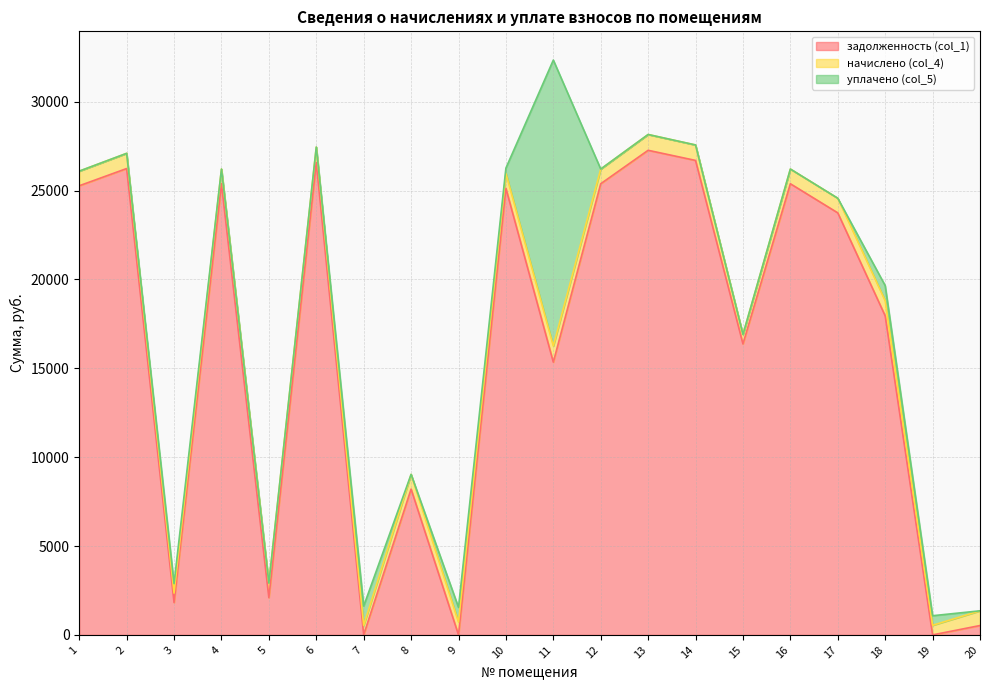

In начислено (col_4), how many points are higher than both neighbors (excluding endpoints)?

8